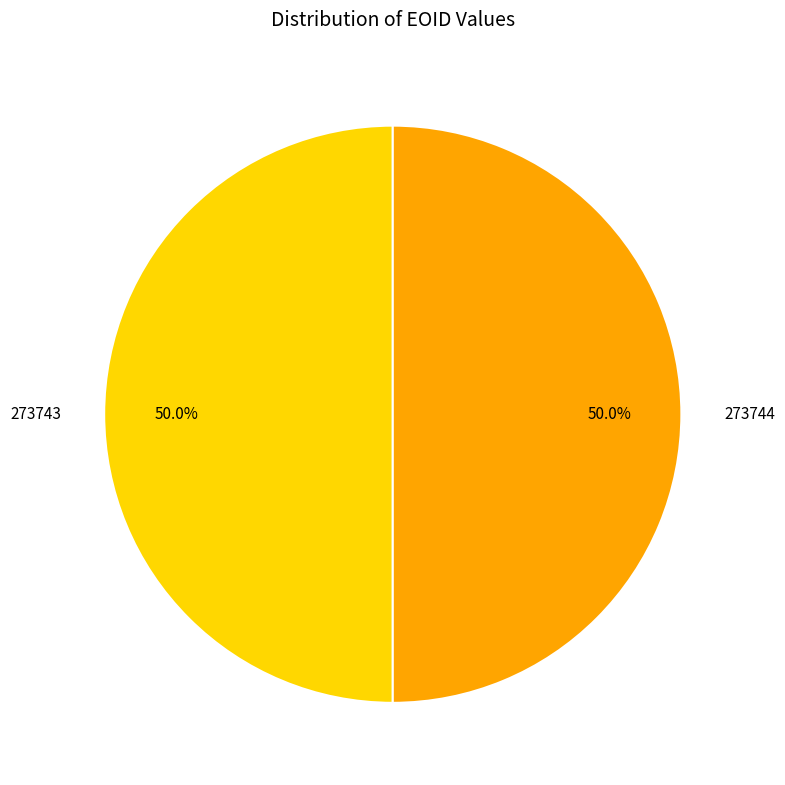

Count the number of slices in the pie.

2